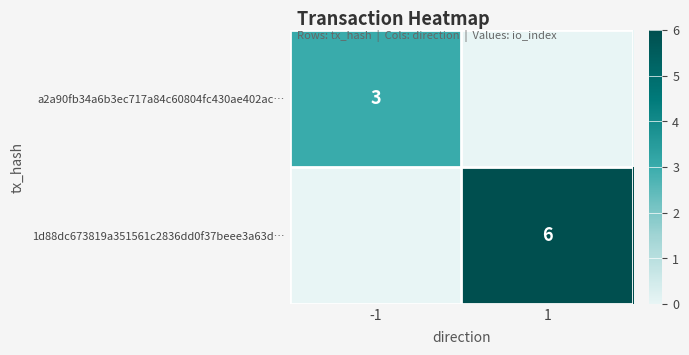

What is the smallest value displayed?

3.0